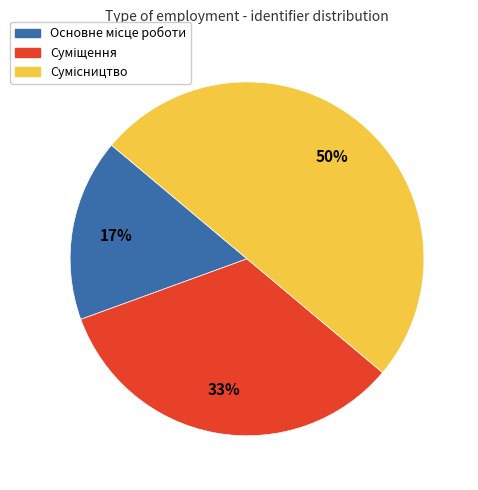

To the nearest percent, what is the average slice percentage?

33%